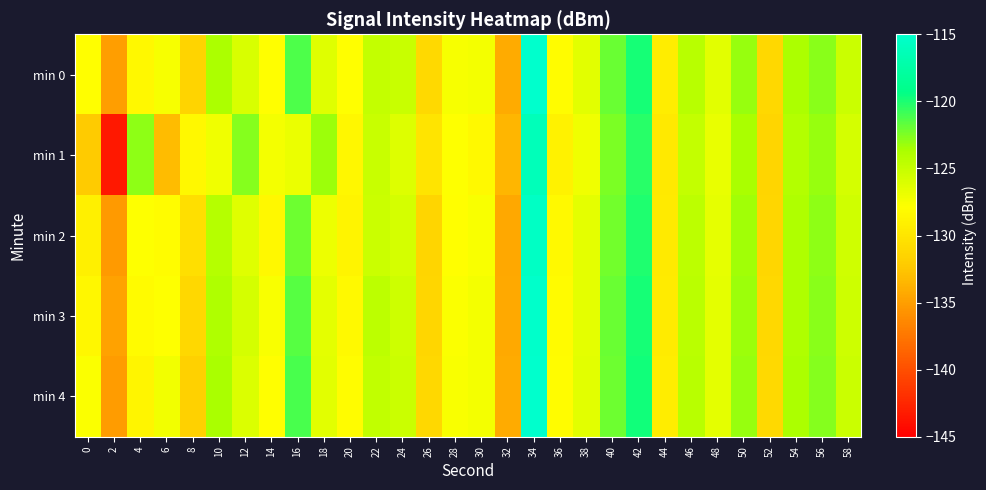

Which series has the widest spread of values?

min 1